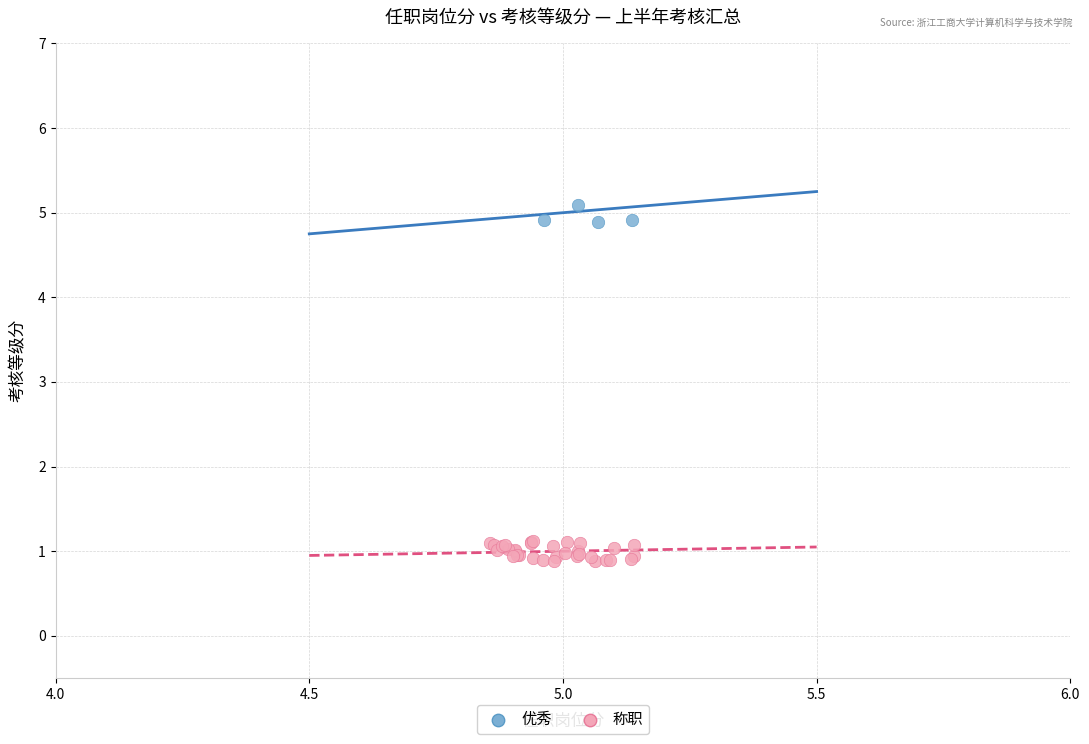

Which series reaches the minimum Y coordinate?

称职